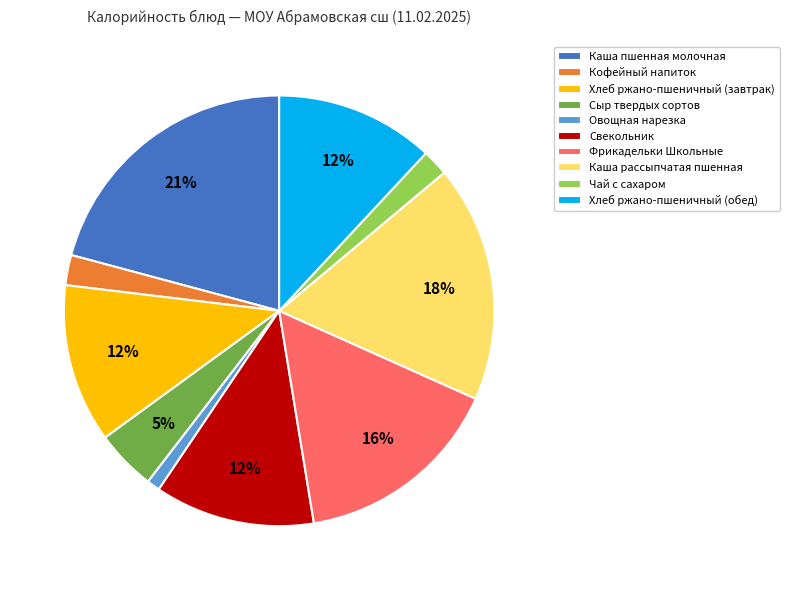

To the nearest percent, what portion does Каша пшенная молочная represent?

21%